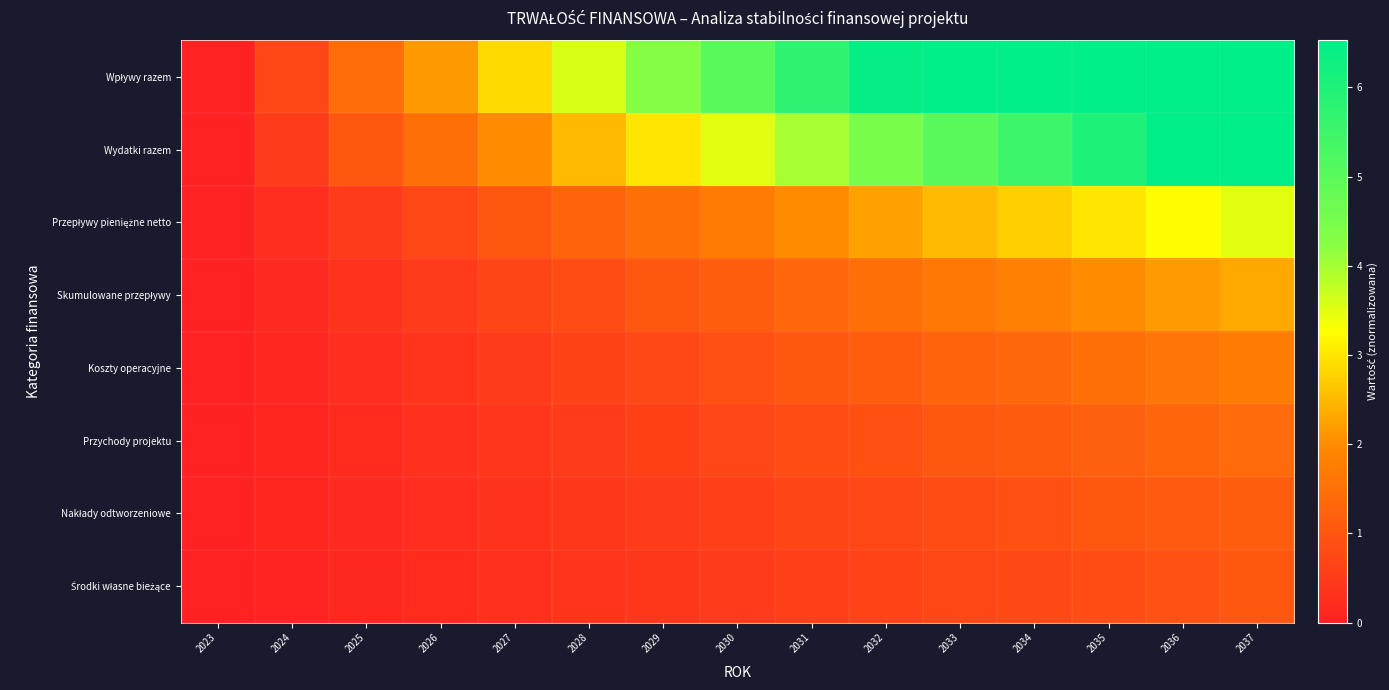

Which category has the lowest value across all series?

2023